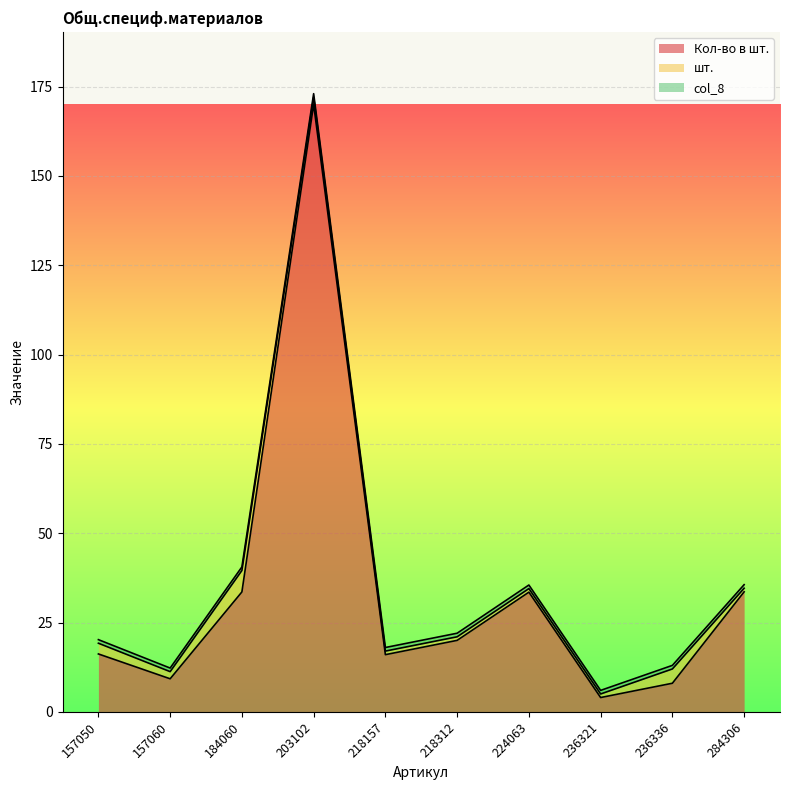

What is the value of the шт. point at the 8th from the left?

1.0